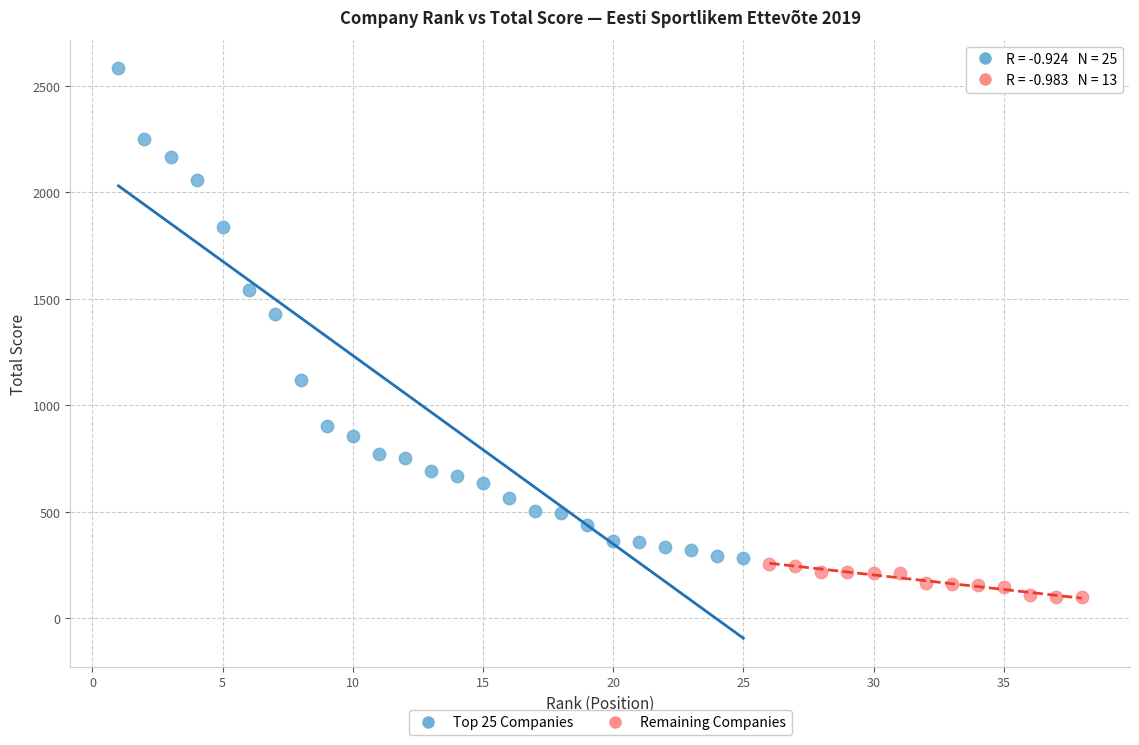

Which series contains the highest Y value?

Top 25 Companies